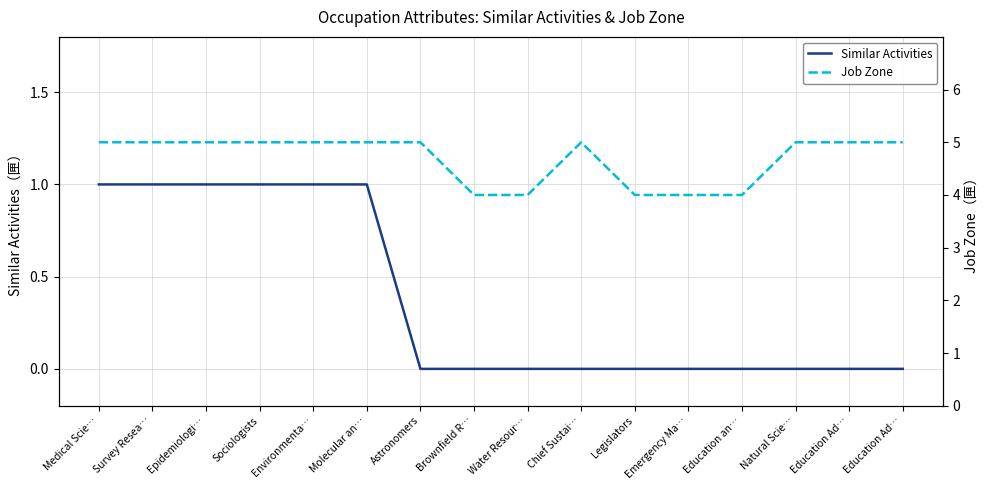

Is this an area chart (filled region under the line)?

No